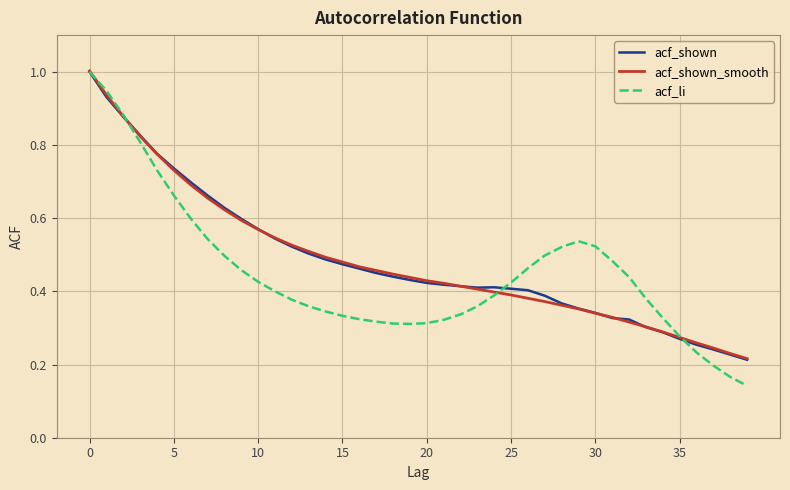

After their last crossing, which series has the higher values: acf_shown_smooth or acf_shown?

acf_shown_smooth